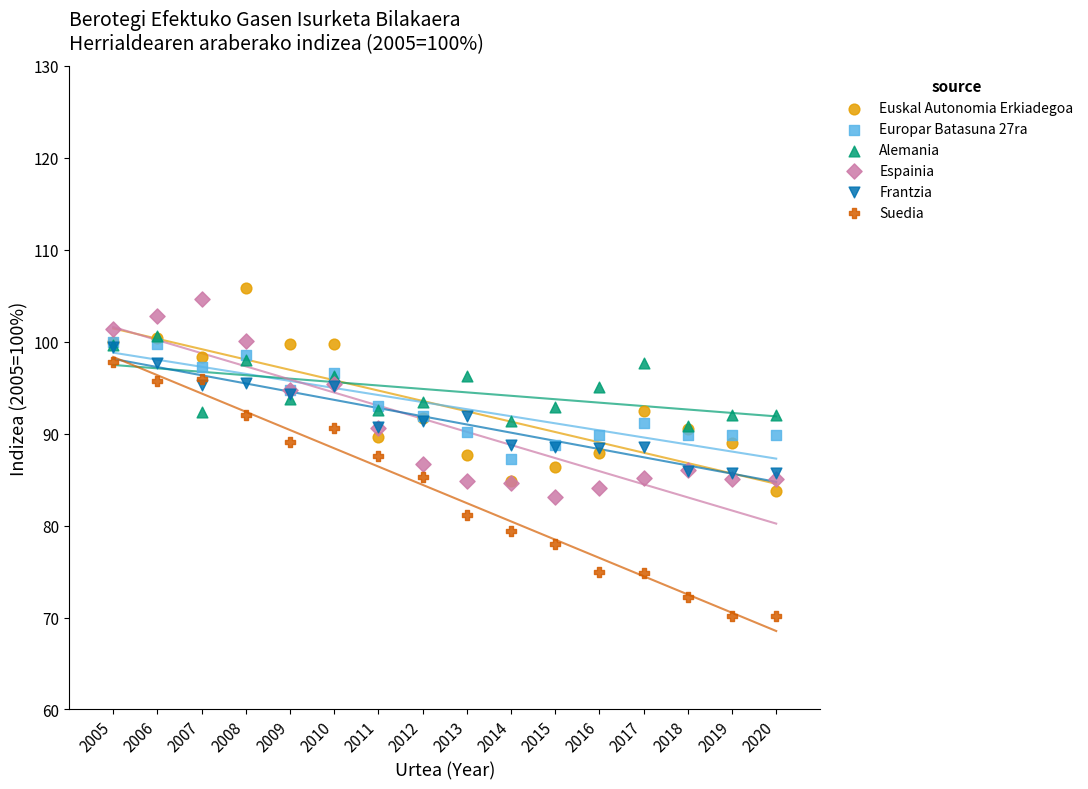

Which series has the largest Y range (max minus min)?

Suedia